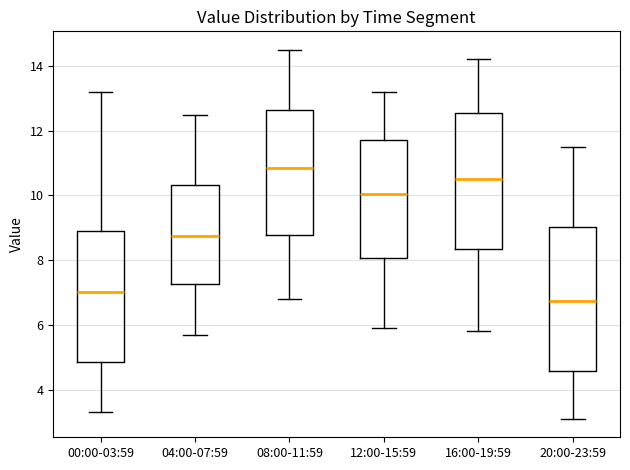

Which box's median line is the lowest?

20:00-23:59